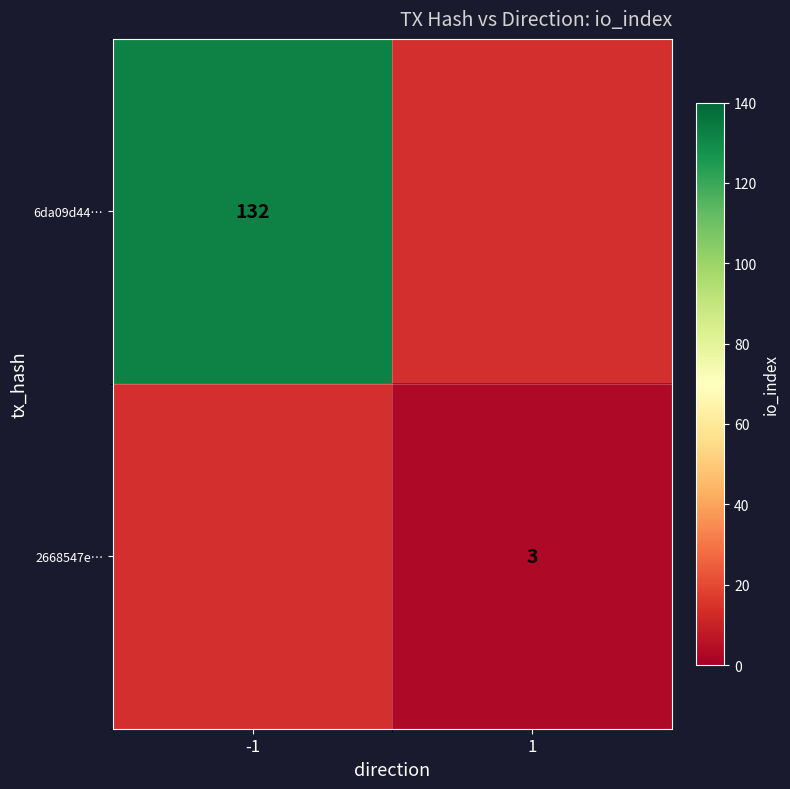

Is the value of 2668547e… at 1 greater than the value of 6da09d44… at 1?

No